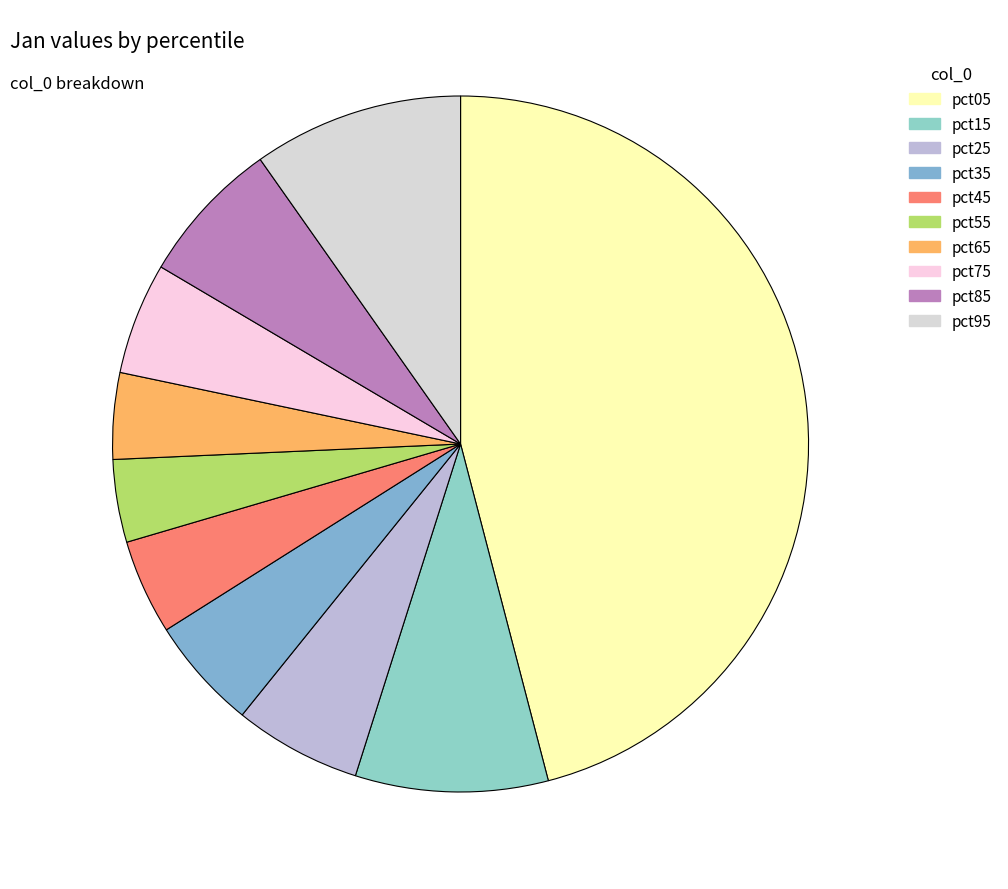

To the nearest percent, what is the difference between the pct15 and pct55 slice percentages?

5%